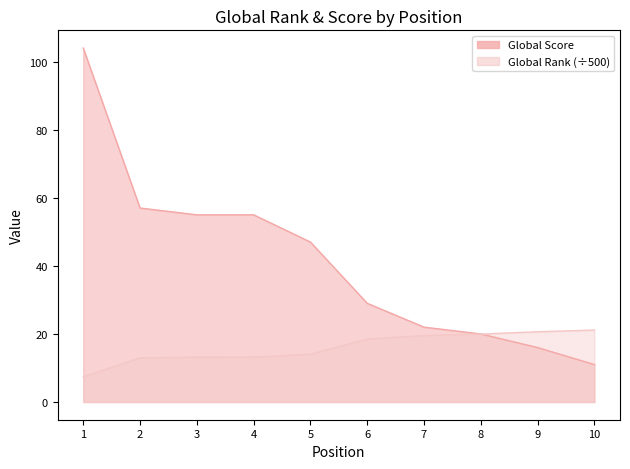

Reading left to right, list all the values displayed in this chart.

Global Score: 1=104.0	2=57.0	3=55.0	4=55.0	5=47.0	6=29.0	7=22.0	8=20.0	9=16.0	10=11.0
Global Rank: 1=7.4	2=13.0	3=13.2	4=13.2	5=14.0	6=18.5	7=19.5	8=20.0	9=20.7	10=21.1